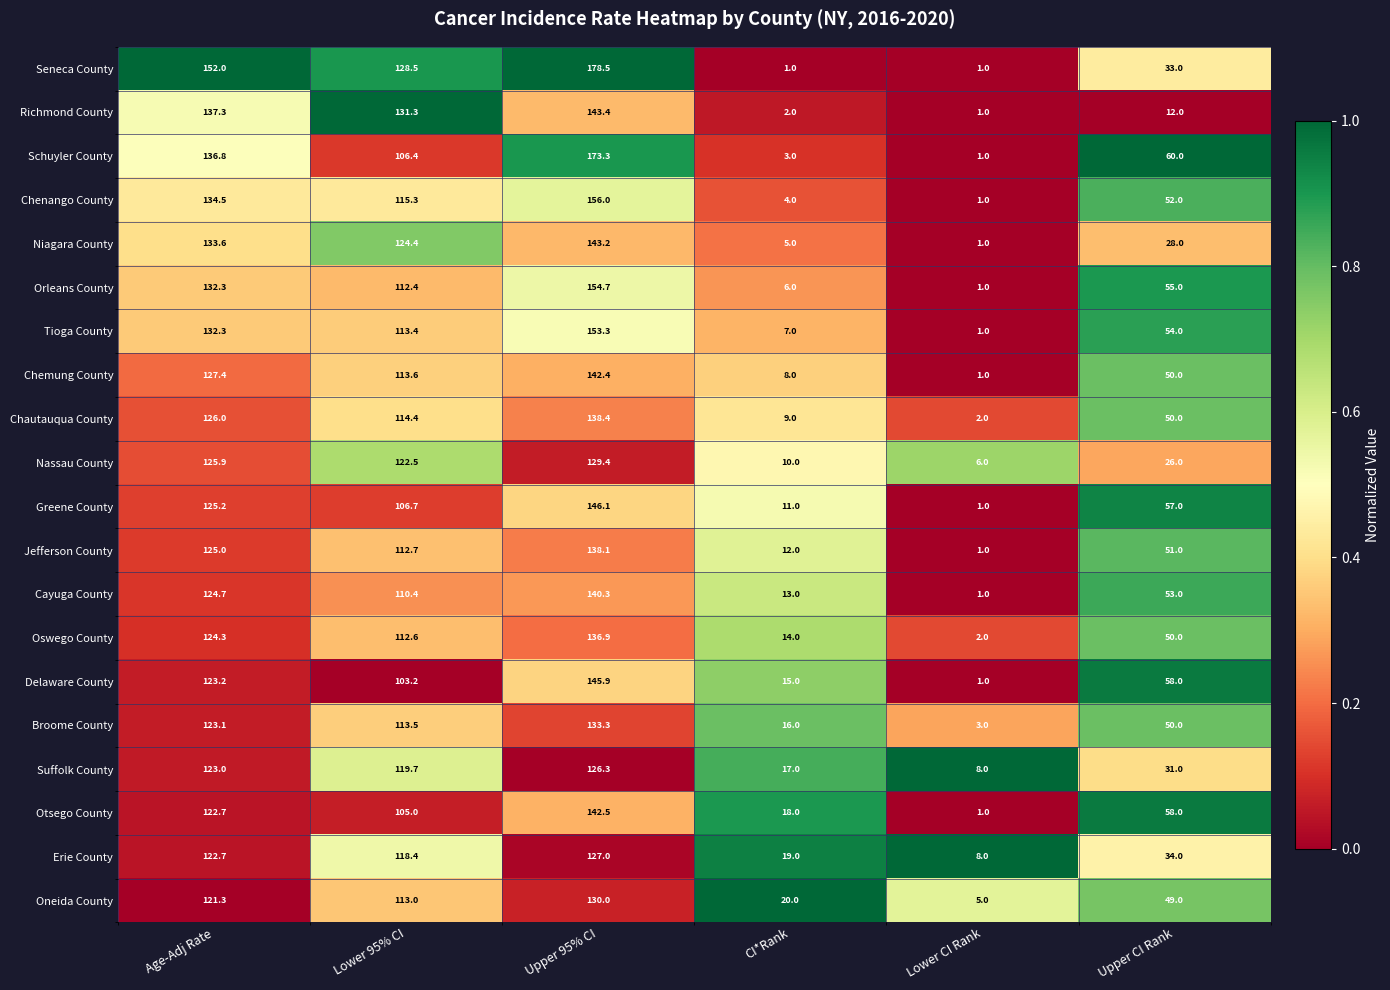

The Richmond County series shows 2.0 at CI*Rank. True or false?

True